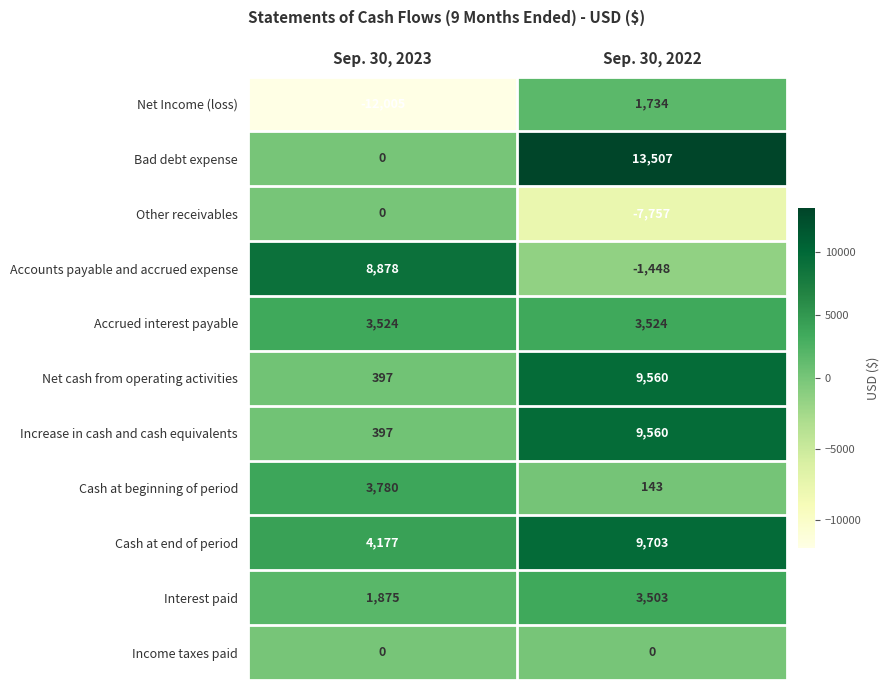

The value of Bad debt expense at Sep. 30, 2022 is 20324. True or false?

False